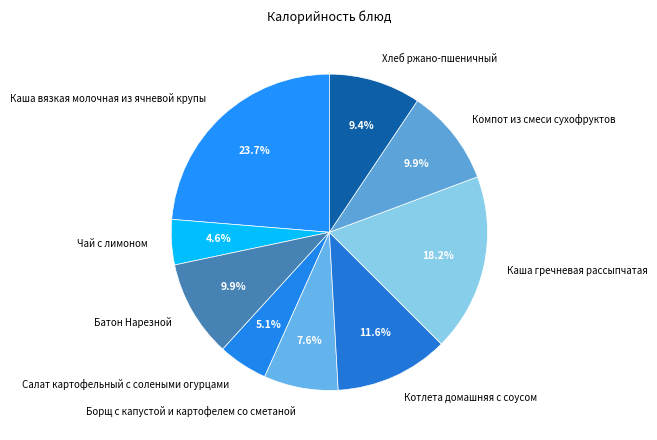

Does Борщ с капустой и картофелем со сметаной represent more than half of the total?

No